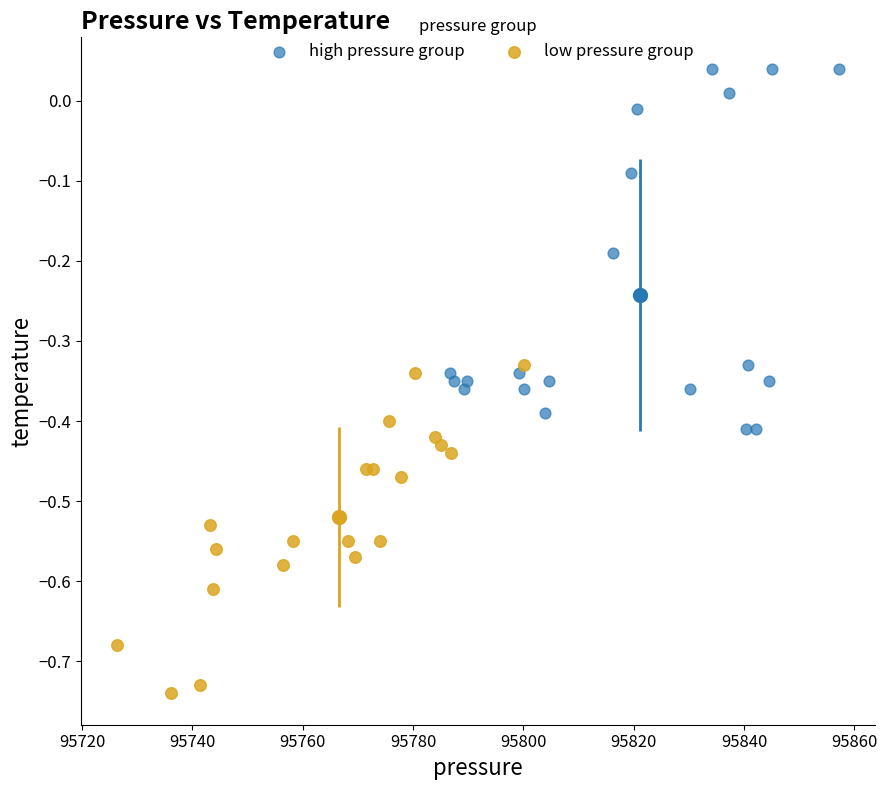

Which series has the widest spread of Y values?

high pressure group